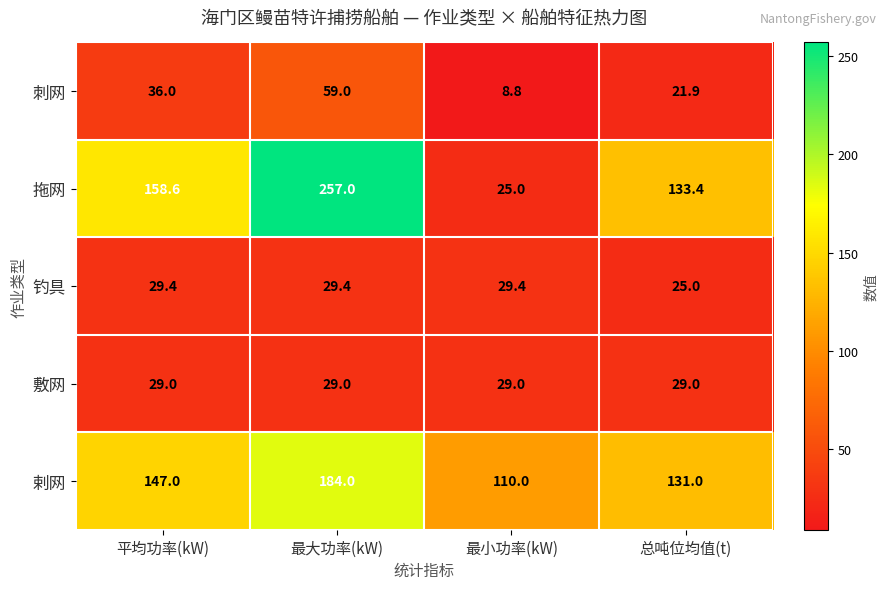

At which label does 拖网 first exceed 158?

平均功率(kW)